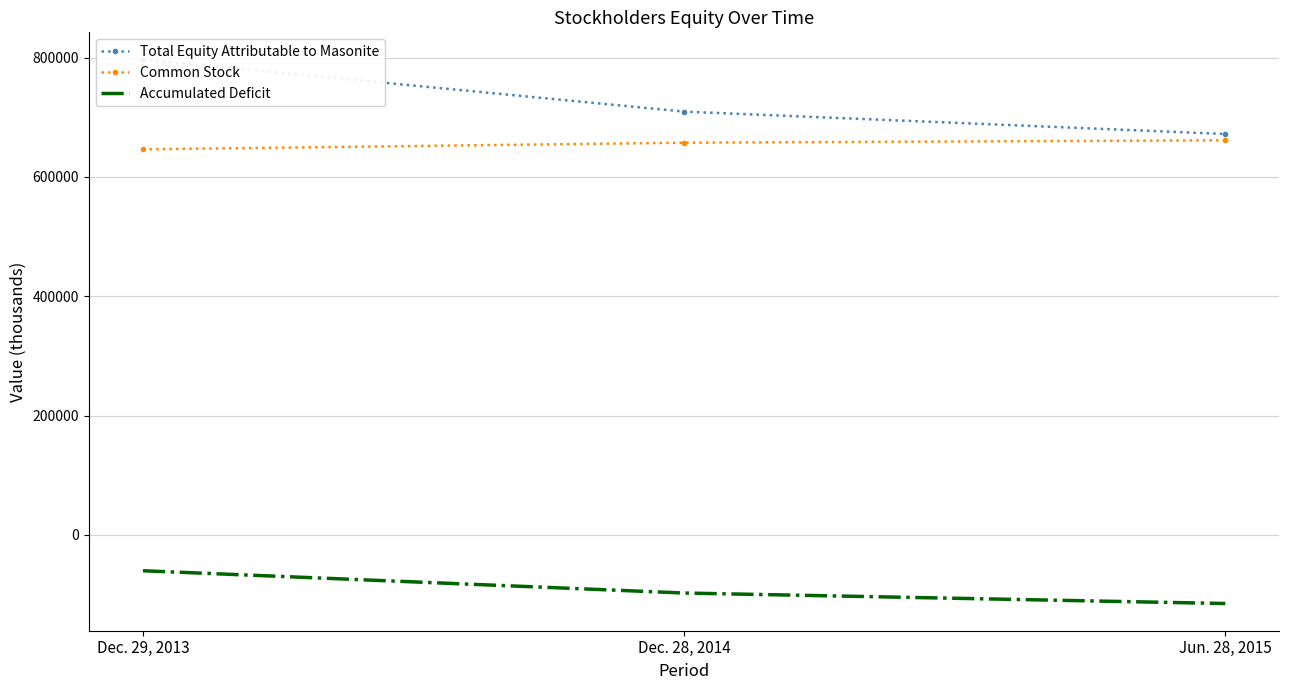

What position from the right is Dec. 29, 2013?

3